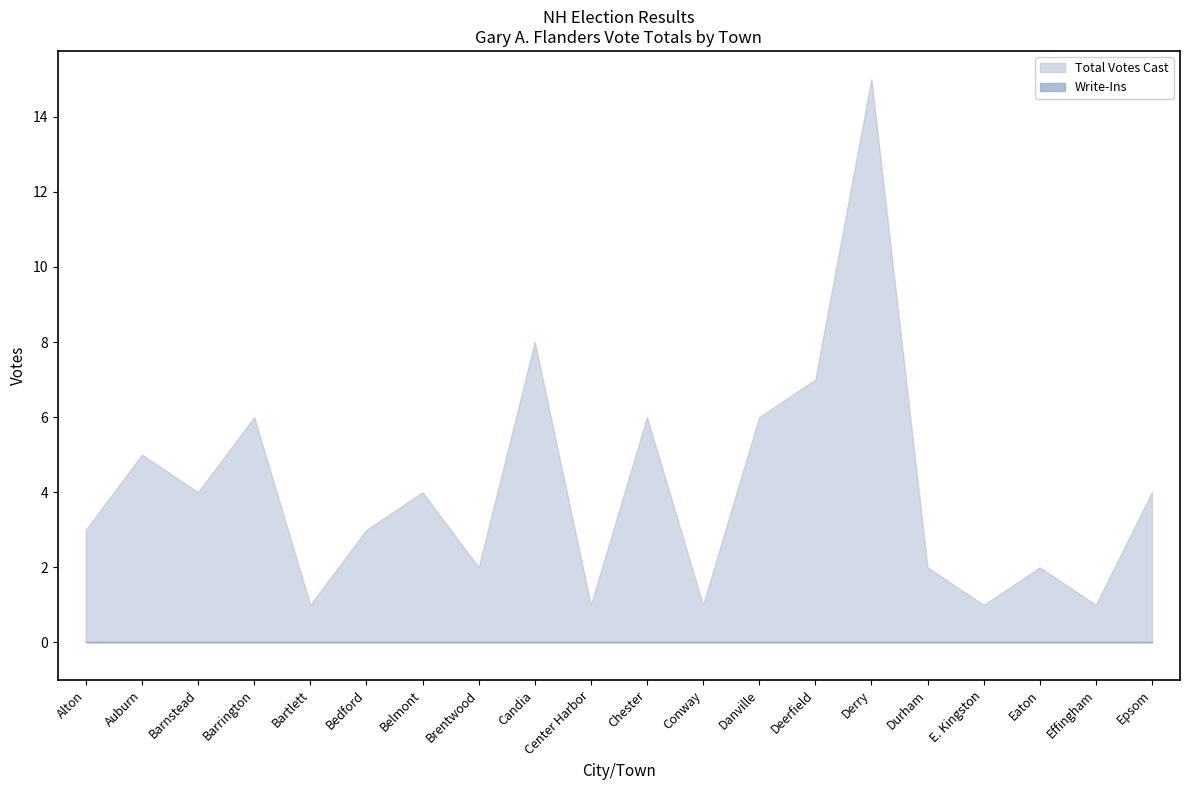

Which series has the largest total across all categories?

Total Votes Cast